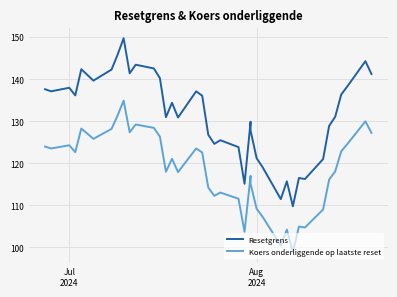

True or false: Resetgrens and Koers onderliggende op laatste reset cross at least once.

False